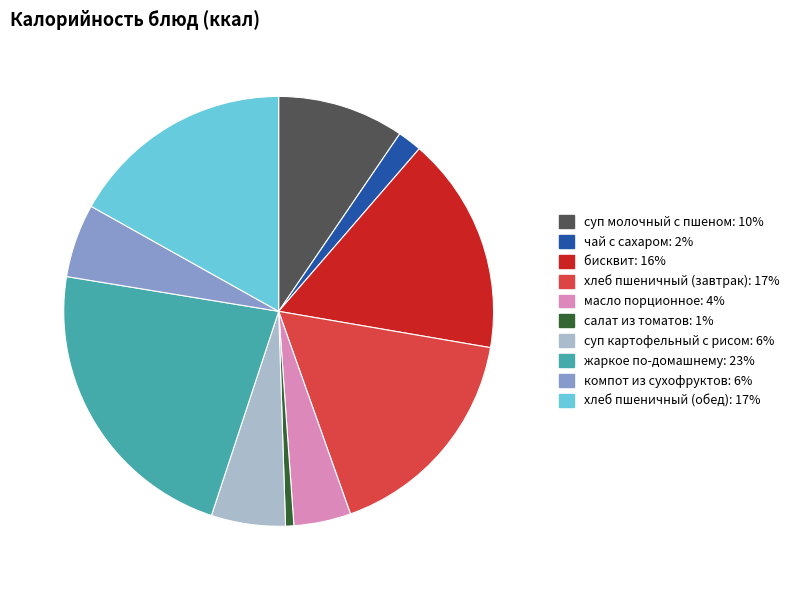

What is the change in value from чай с сахаром to масло порционное?

+38.1